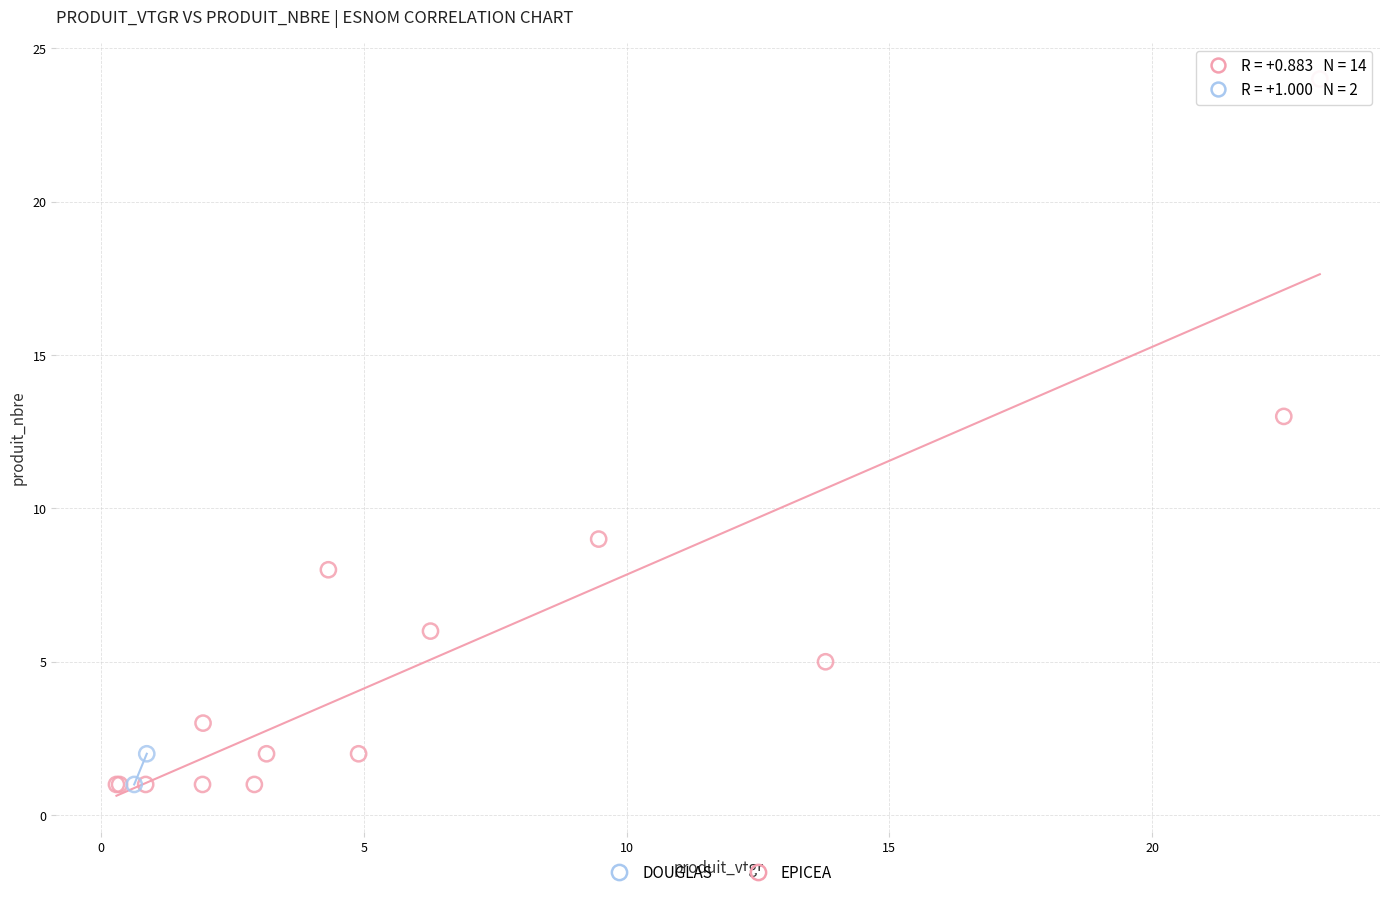

What are all the series names shown in the legend?

DOUGLAS, EPICEA